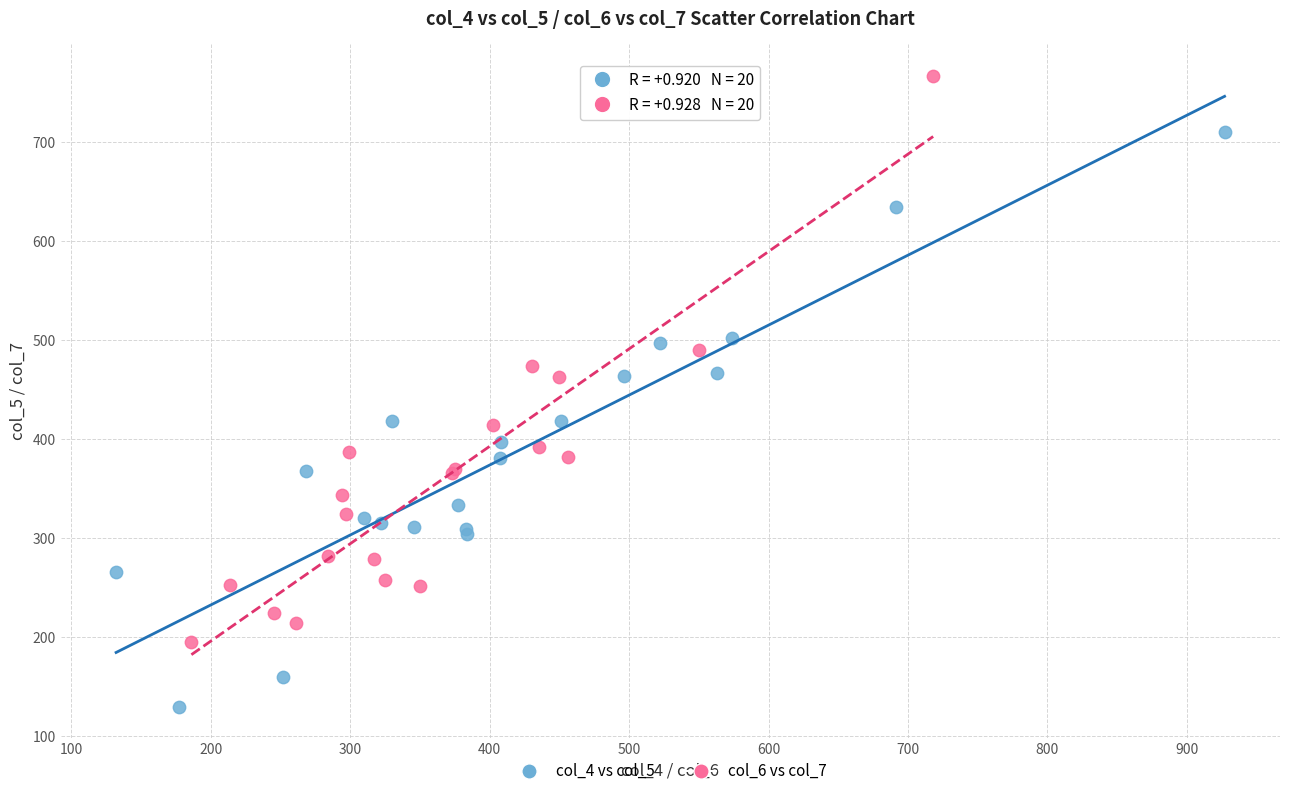

Which series reaches the maximum Y coordinate?

col_6 vs col_7